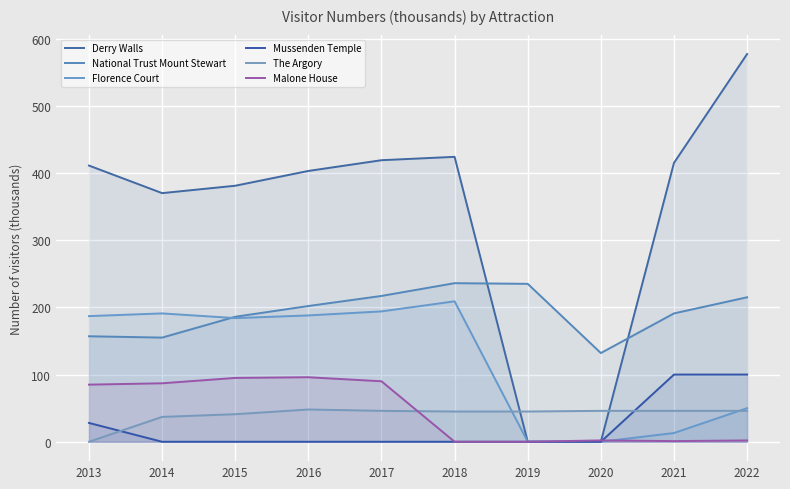

How many interior local peaks does the National Trust Mount Stewart series have?

1